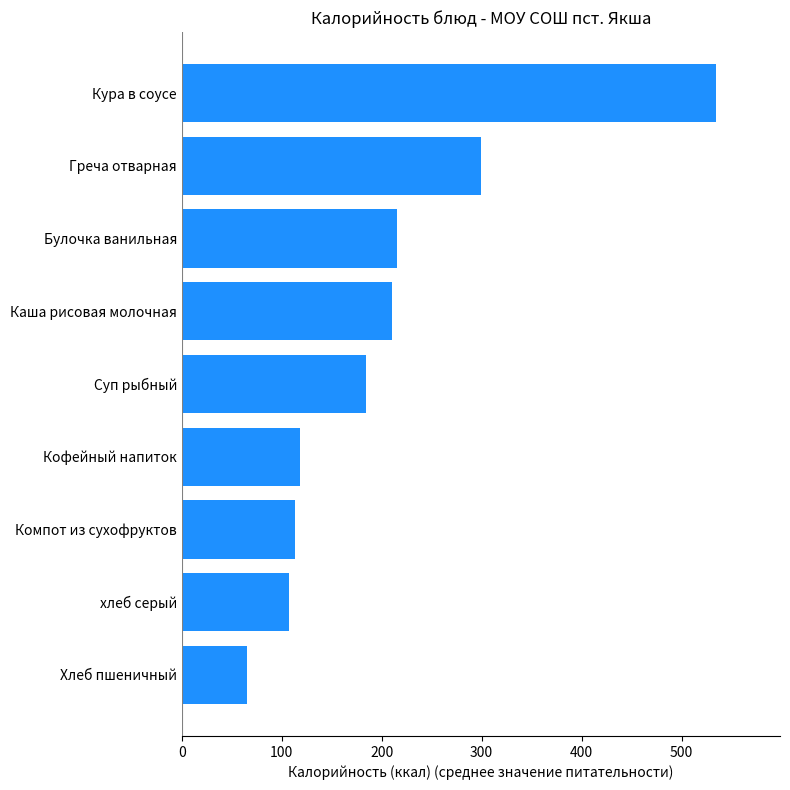

Which has a higher value, Суп рыбный or Греча отварная?

Греча отварная